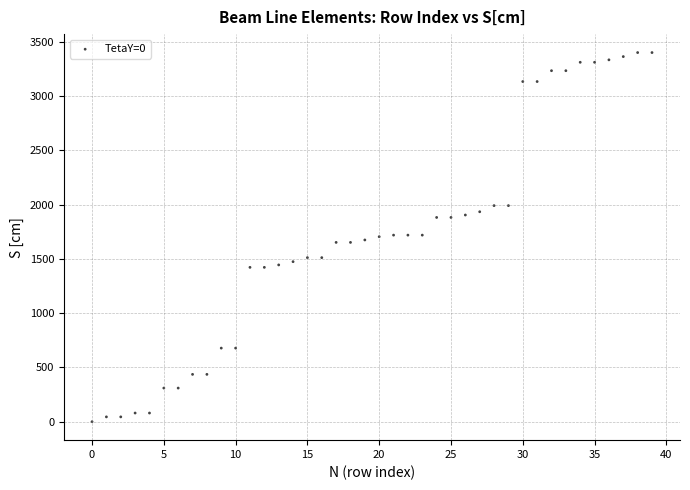

What is the range of Y values (max minus min)?

3402.1